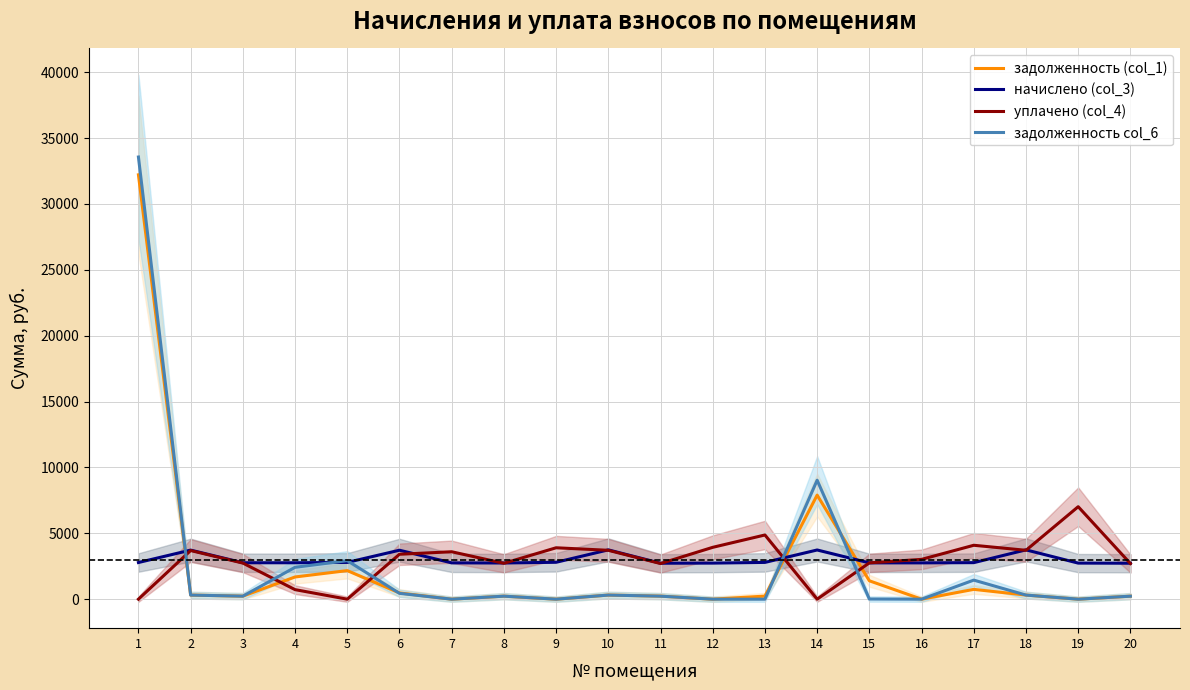

At which label is задолженность col_6 closest to 16783?

14